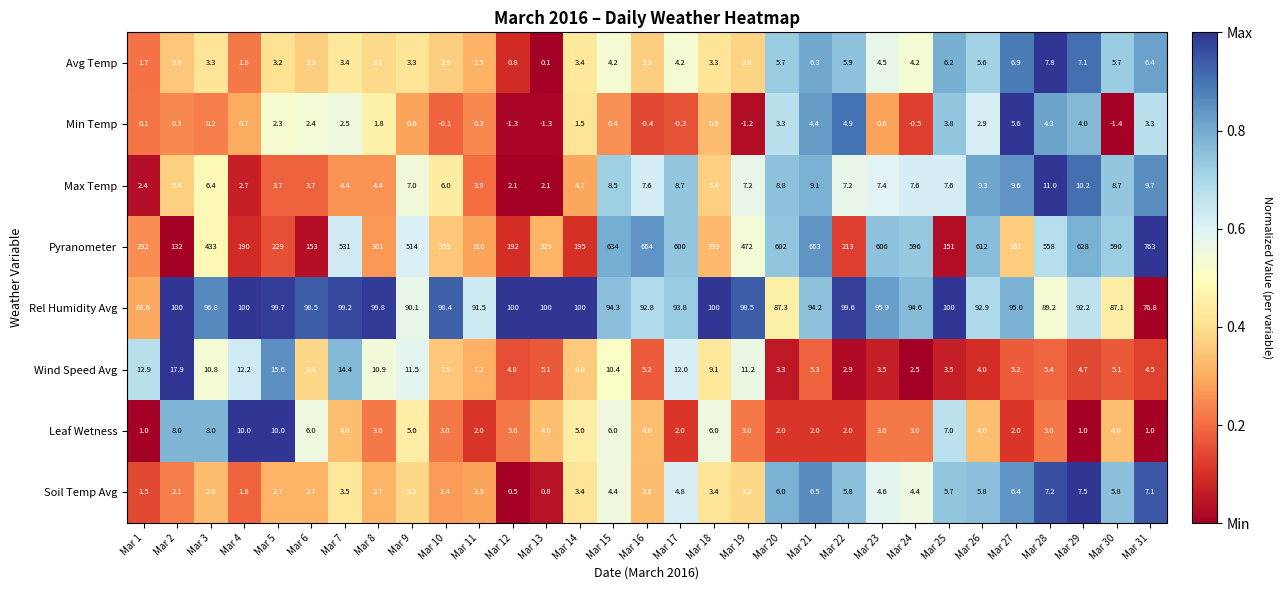

The value of Wind Speed Avg at Mar 23 is 1.4. True or false?

False